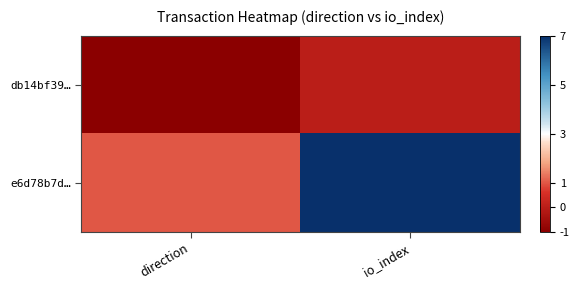

List the series in order of their peak value, highest first.

e6d78b7d…, db14bf39…